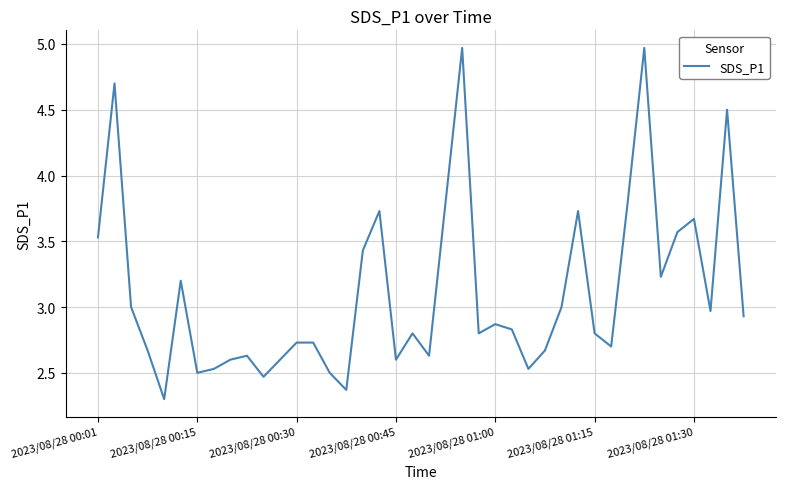

What is the minimum value shown in the chart?

2.3